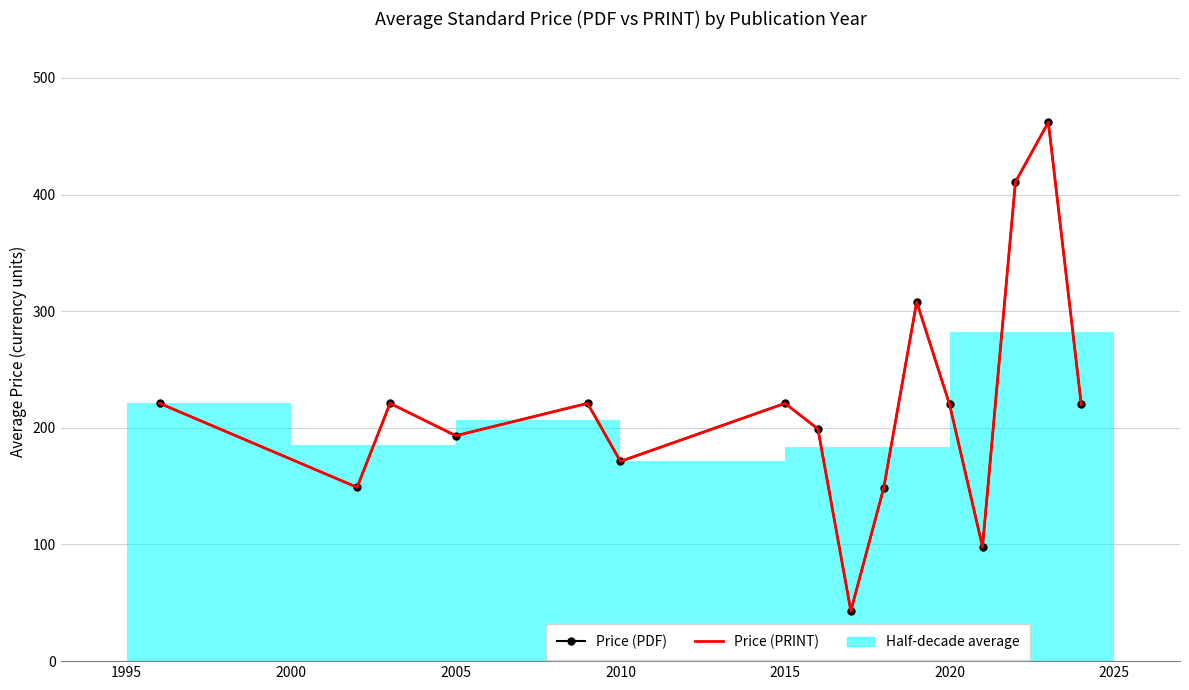

Is this an area chart (filled region under the line)?

No